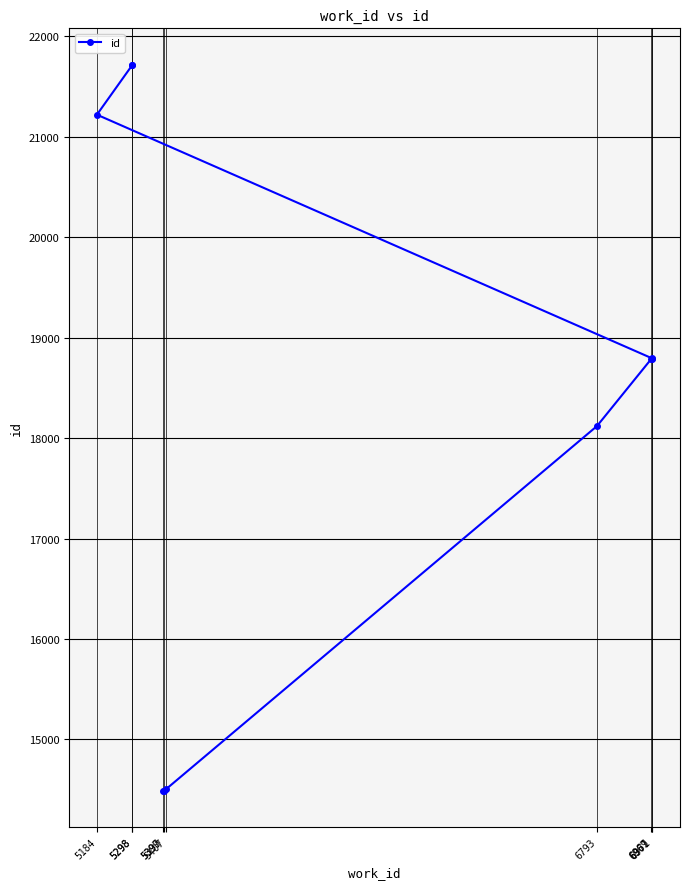

Is it true that the value at 5298 is 4461?

False